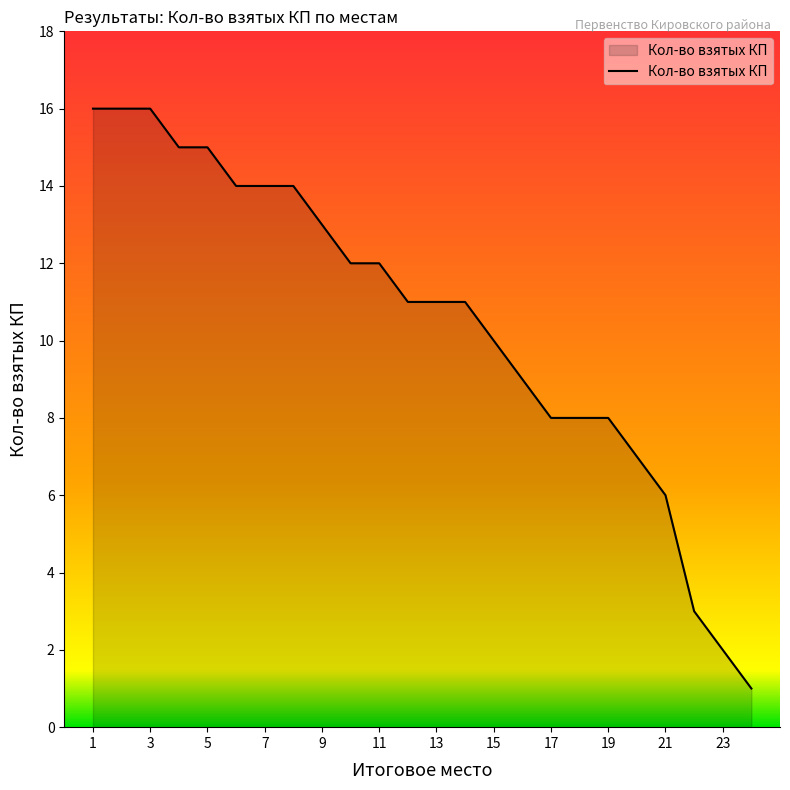

What is the difference between the maximum and minimum values?

15